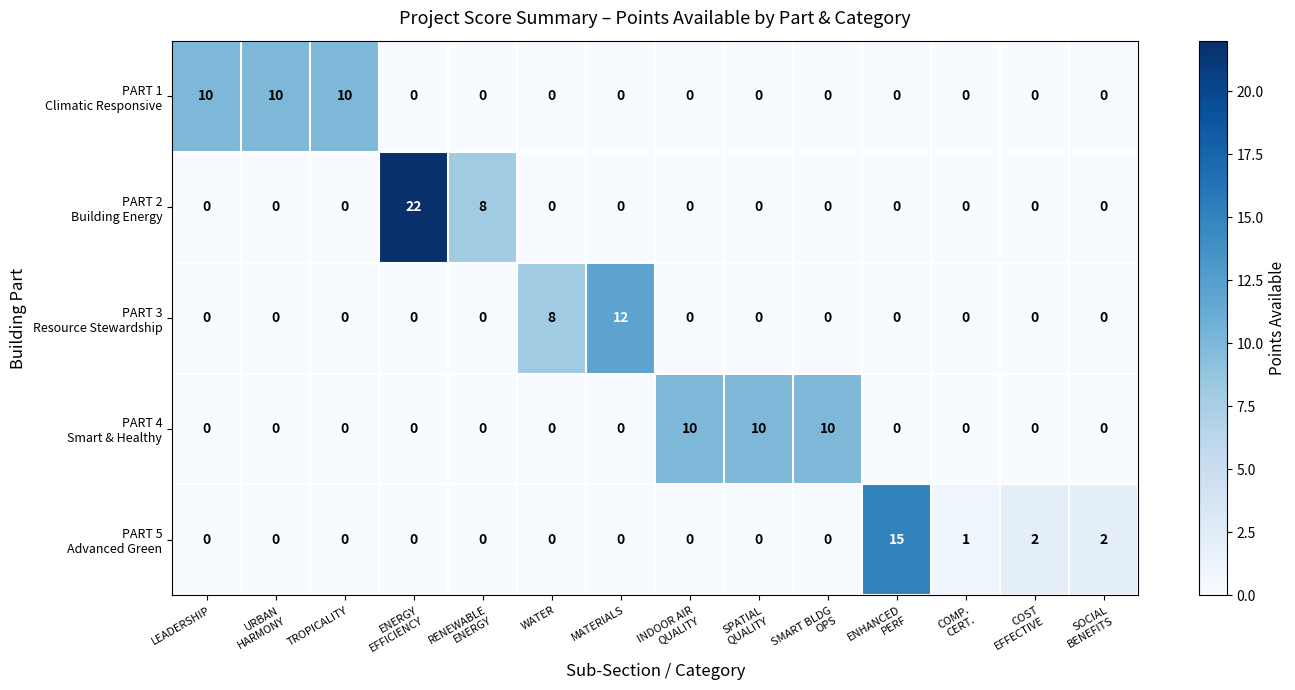

What is the spread (max minus min) of values at MATERIALS?

12